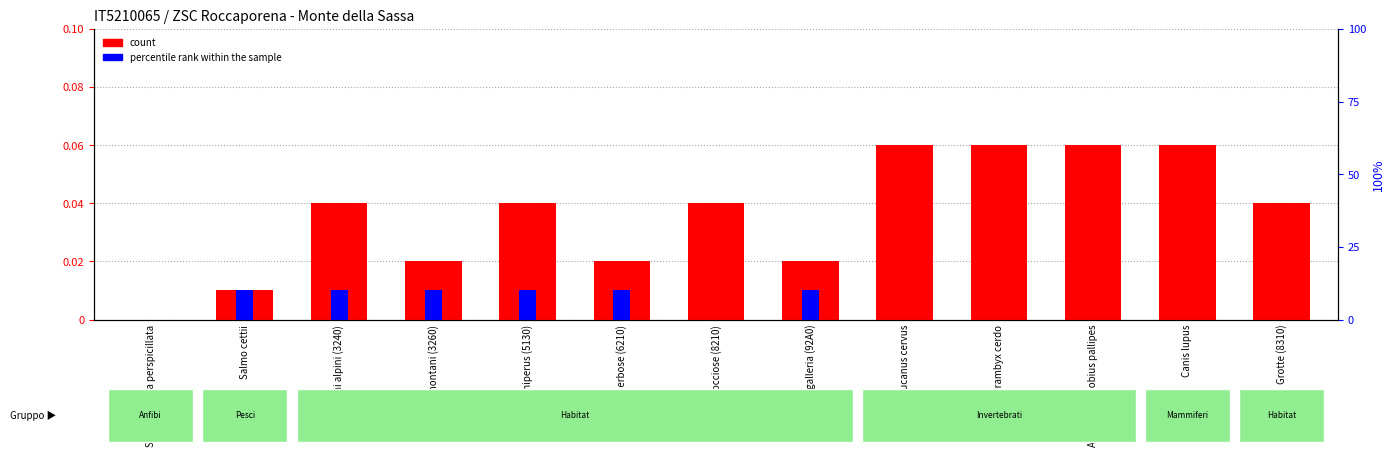

How many percentile rank within the sample values are between 0 and 1?

13